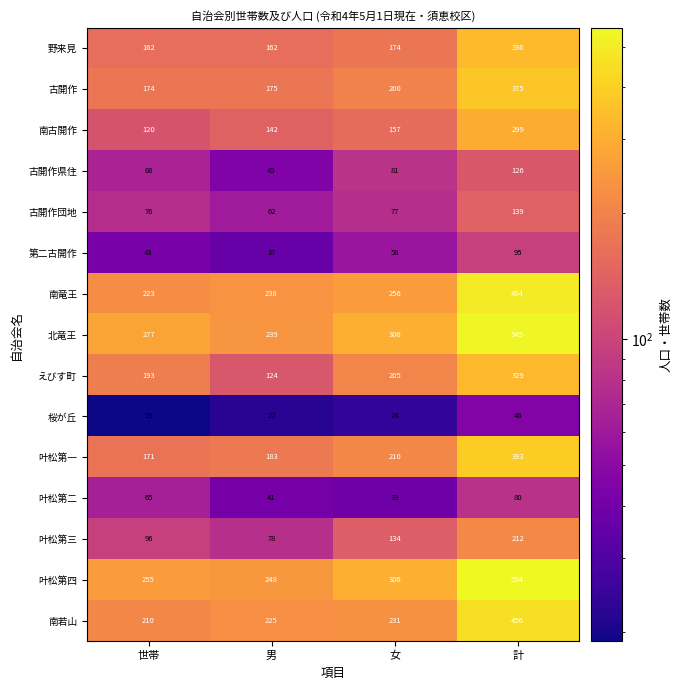

At 世帯, list the series in order from largest to smallest.

北竜王, 叶松第四, 南竜王, 南若山, えびす町, 古開作, 叶松第一, 野来見, 南古開作, 叶松第三, 古開作団地, 古開作県住, 叶松第二, 第二古開作, 桜が丘